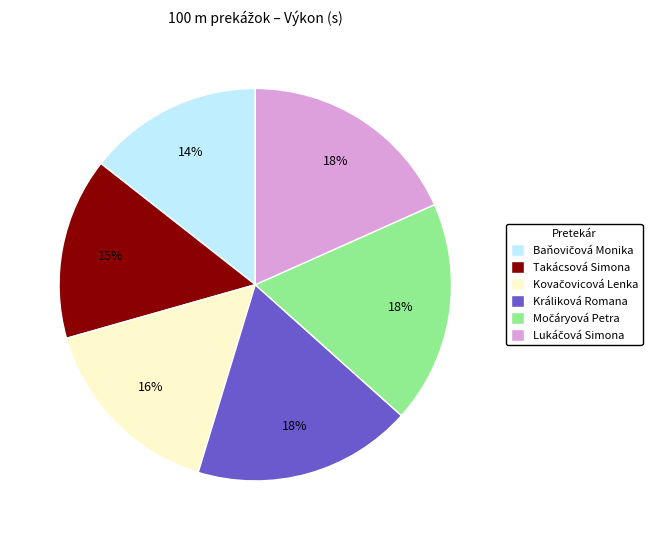

Is there a majority slice in this chart?

No